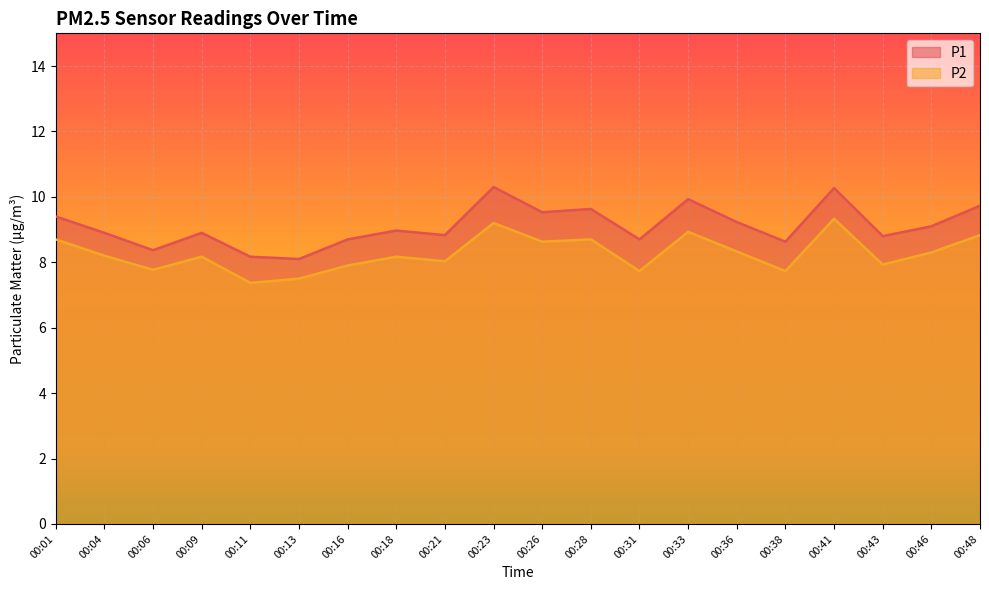

True or false: P1 and P2 cross at least once.

False